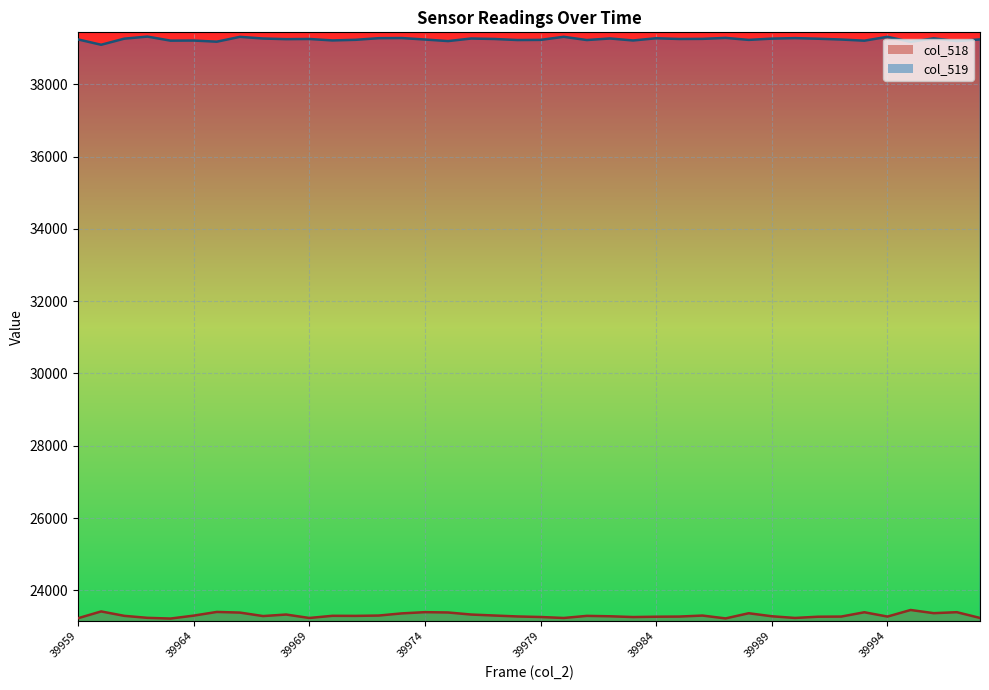

What is the maximum value for col_519 line?

39318